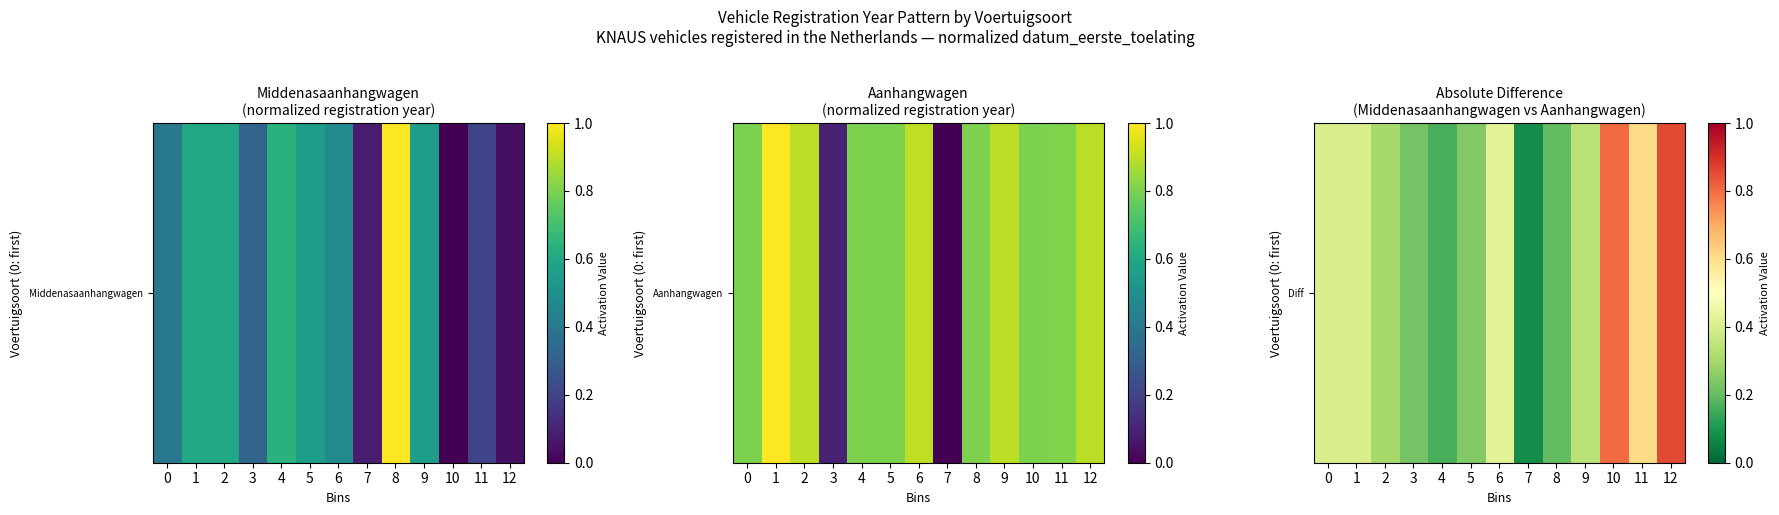

Count the number of categories in the chart.

13